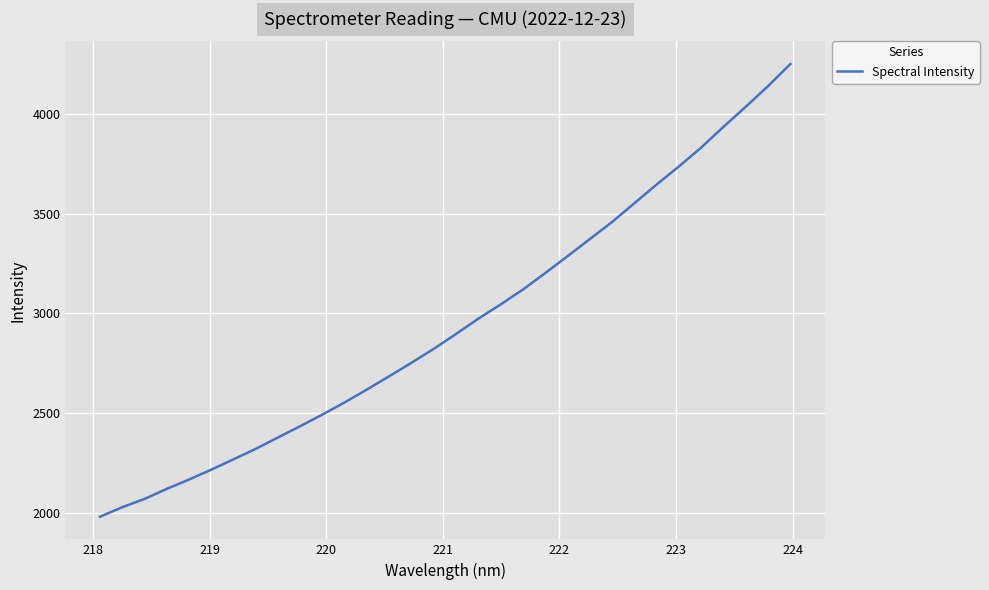

What is the greatest value displayed?

4252.4